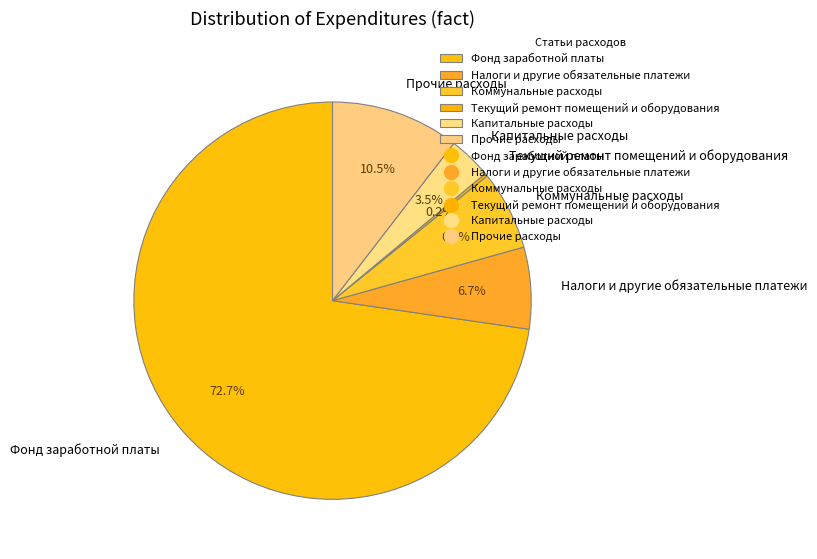

Do Коммунальные расходы and Прочие расходы together represent more than half of the pie?

No